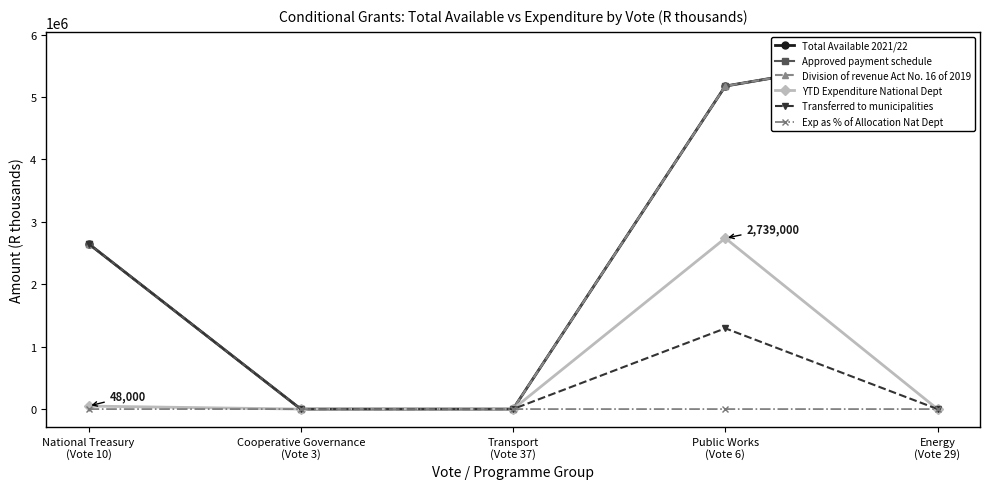

Is the value of Exp as % of Allocation Nat Dept at National Treasury
(Vote 10) greater than the value of Total Available 2021/22 at Energy
(Vote 29)?

No